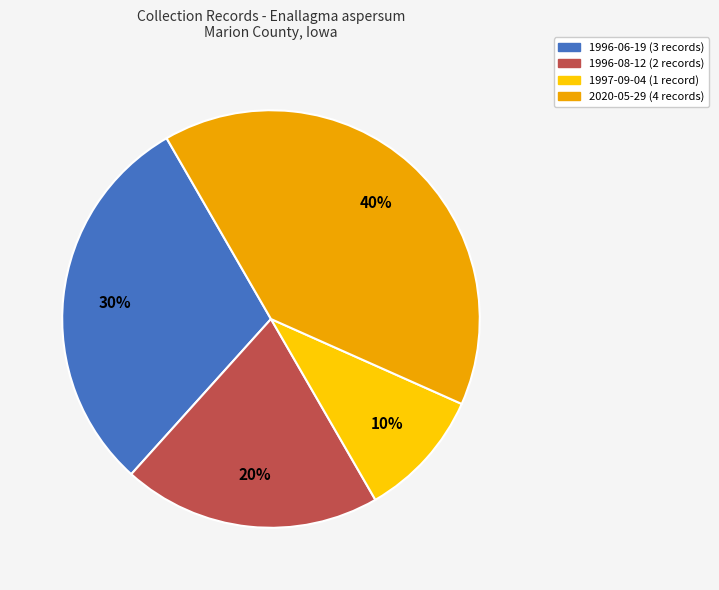

Combined, do 2020-05-29 (4 records) and 1996-08-12 (2 records) account for over 50%?

Yes